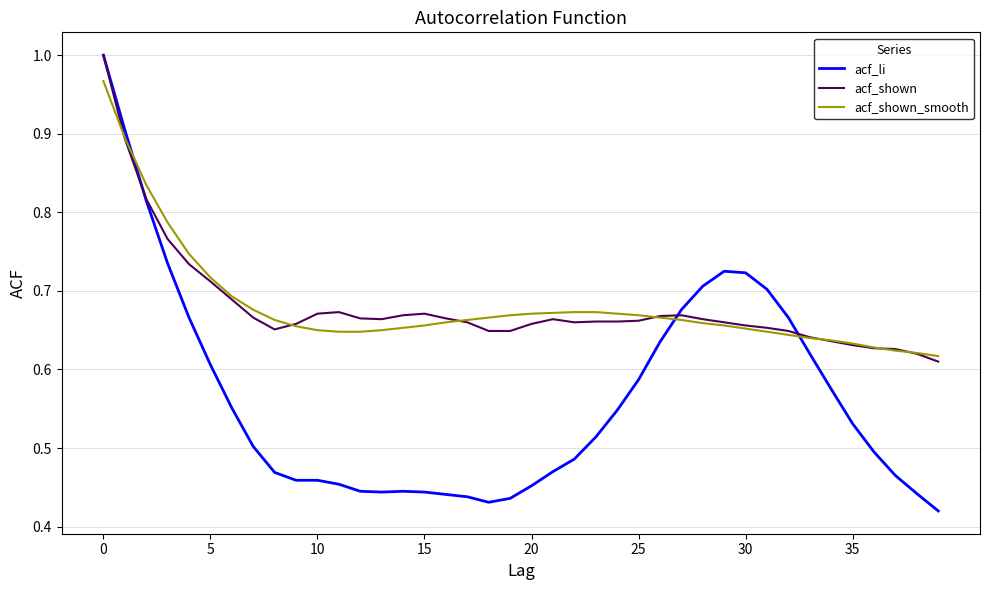

Which series has the largest range (max minus min)?

acf_li